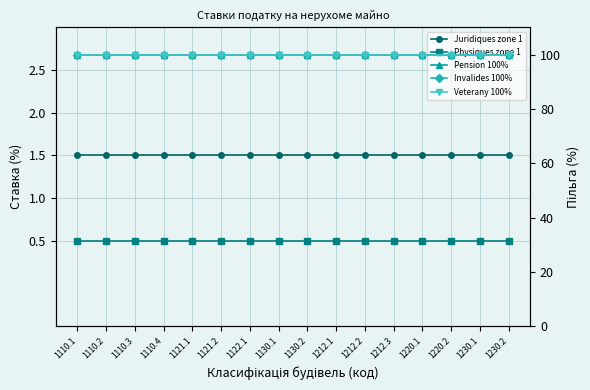

Which series has the widest spread of values?

Juridiques zone 1